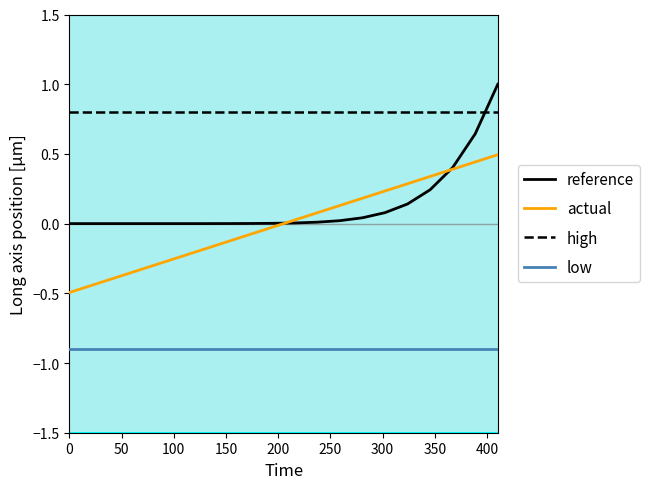

What is the minimum value for low?

-0.9